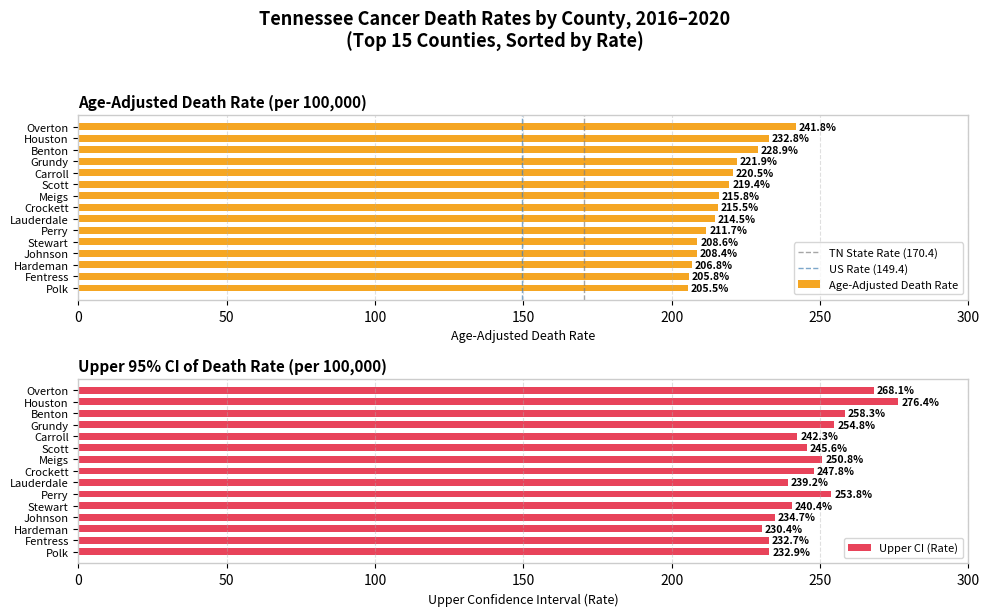

What is the spread (max minus min) of values at Meigs?

35.0